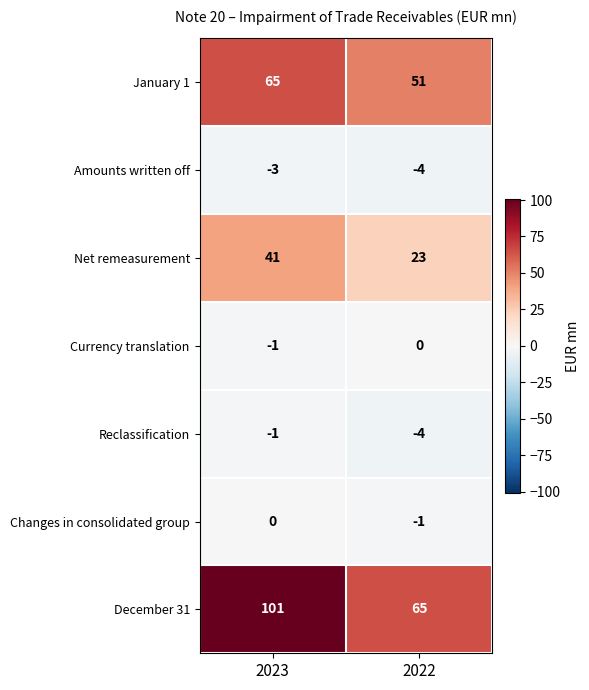

What is the minimum value shown in the chart?

-4